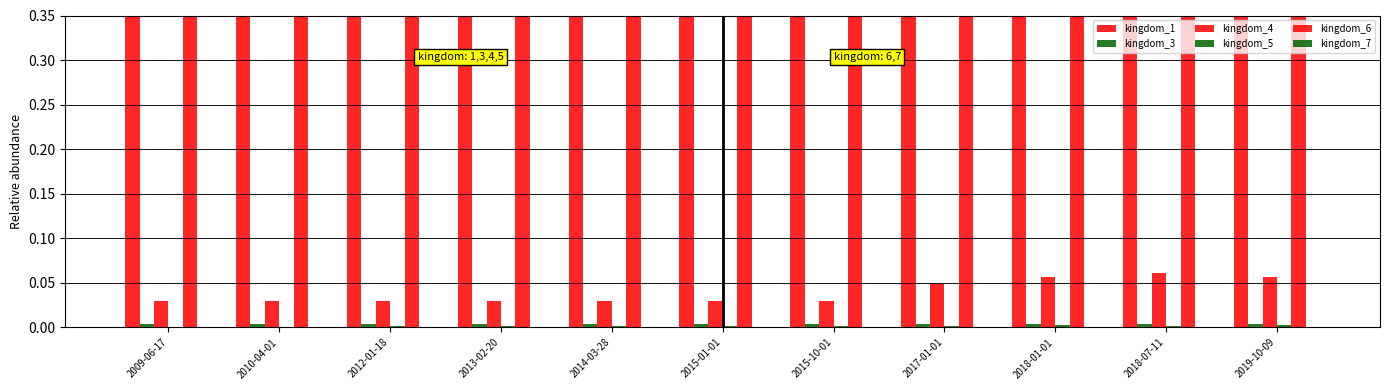

How many bars are there in total?

66